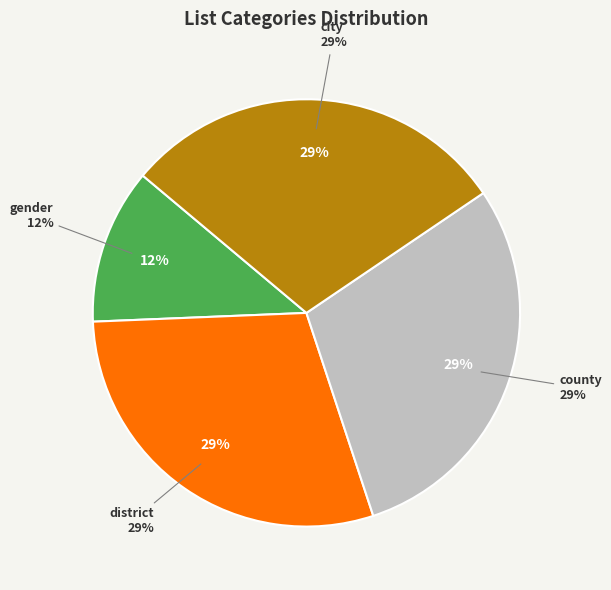

The district slice represents 29% of the pie. True or false?

True